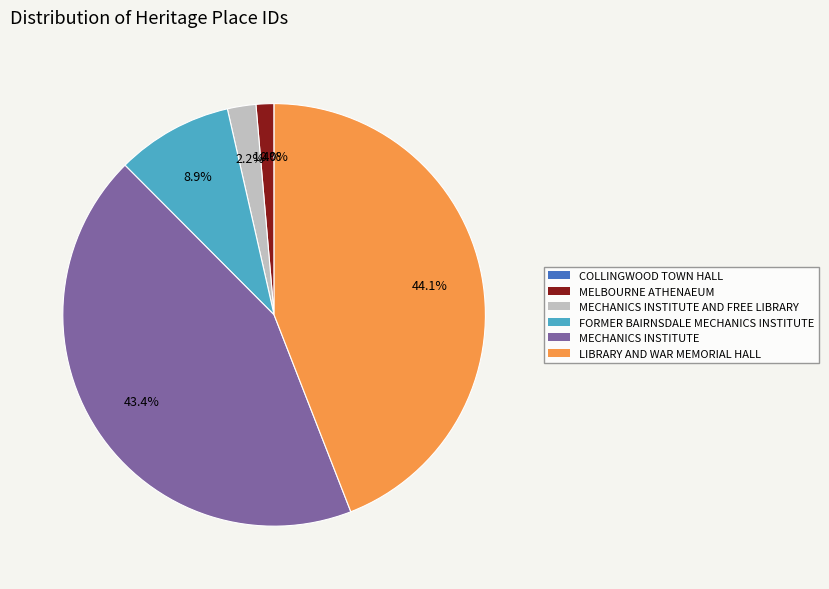

Which category has the biggest portion of the pie?

LIBRARY AND WAR MEMORIAL HALL